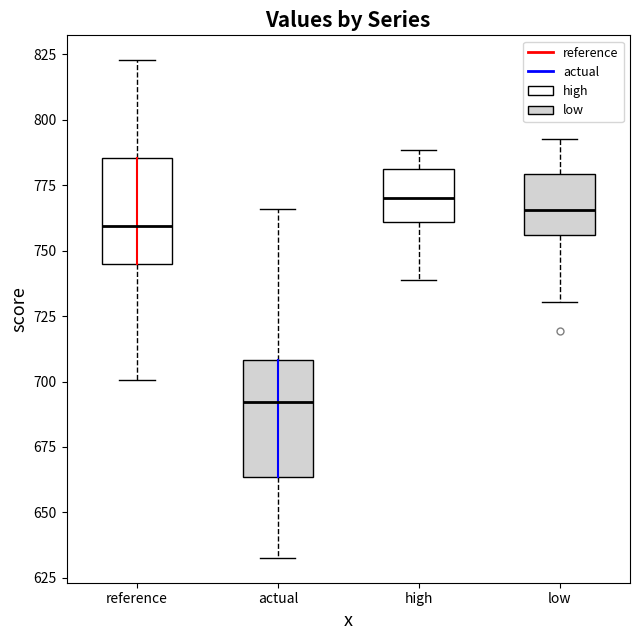

Which box's median line is the lowest?

actual